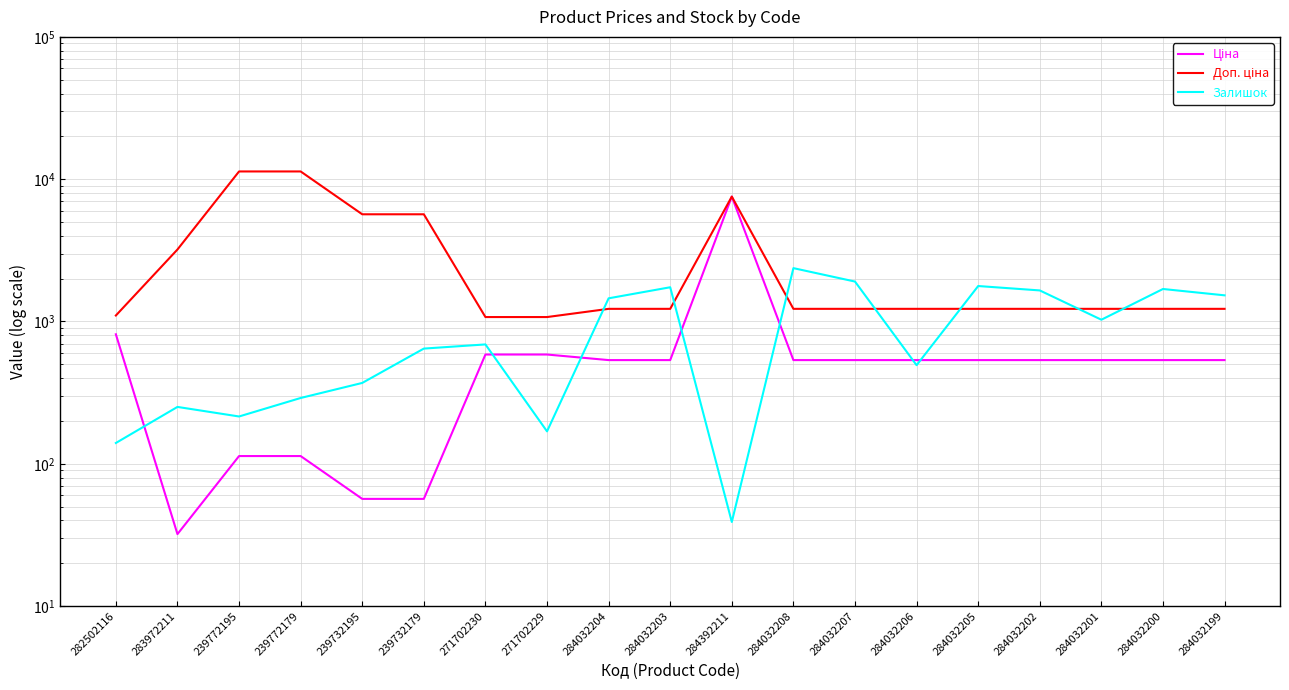

How many lines are shown in the chart?

3